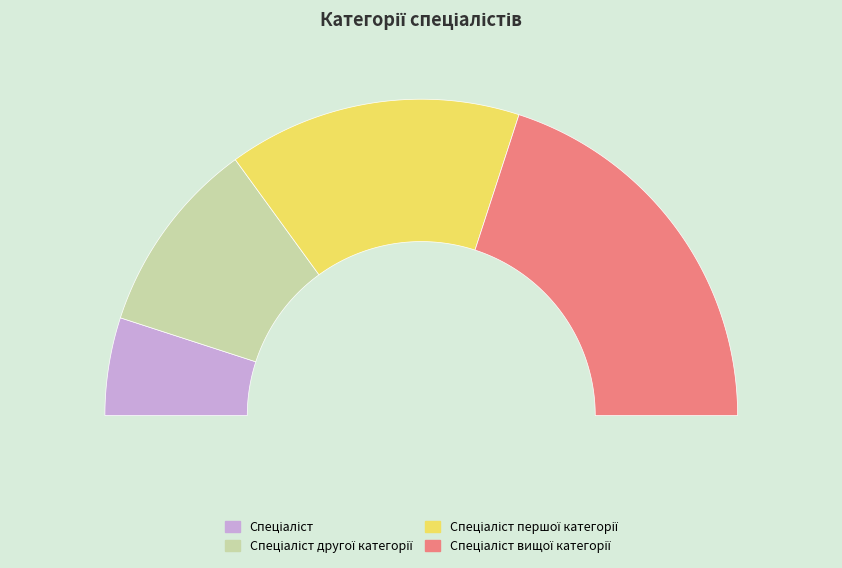

How many segments does this pie chart have?

4